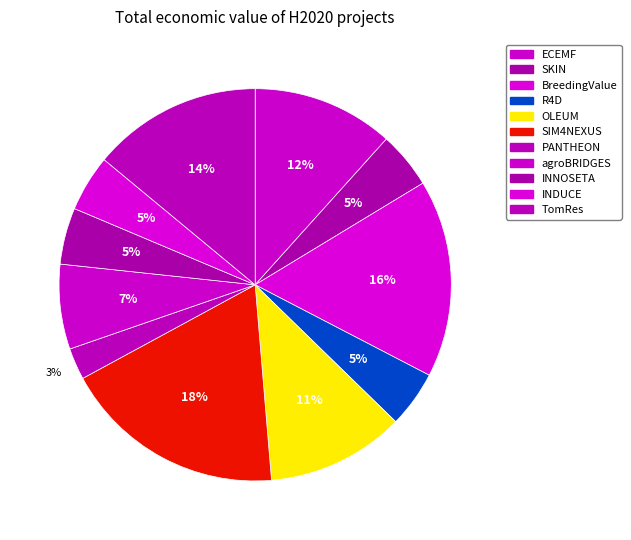

Count the number of slices in the pie.

11